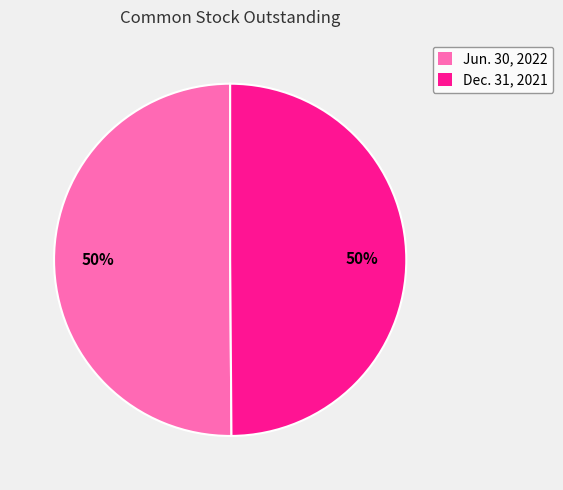

Approximately how many times larger is the value at Dec. 31, 2021 compared to Jun. 30, 2022?

1.0